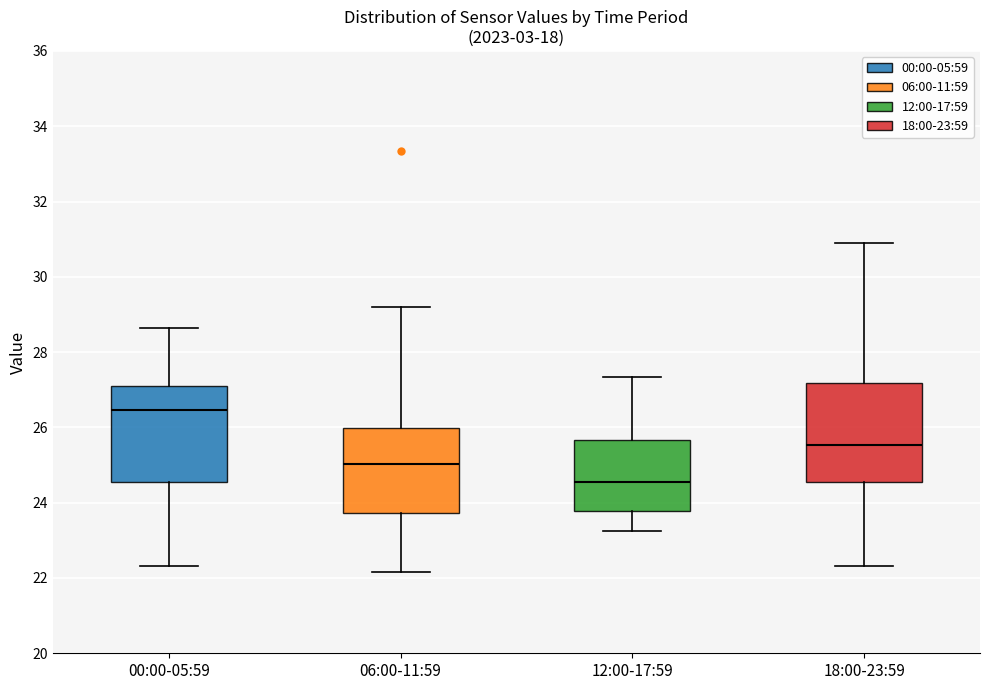

Which box's median line is the highest?

00:00-05:59